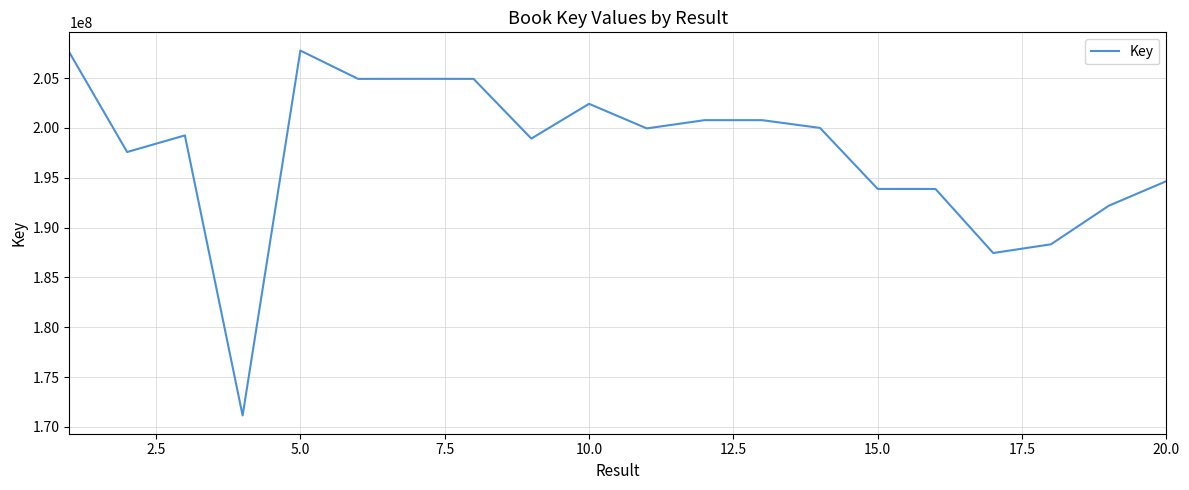

What is the greatest value displayed?

207766532